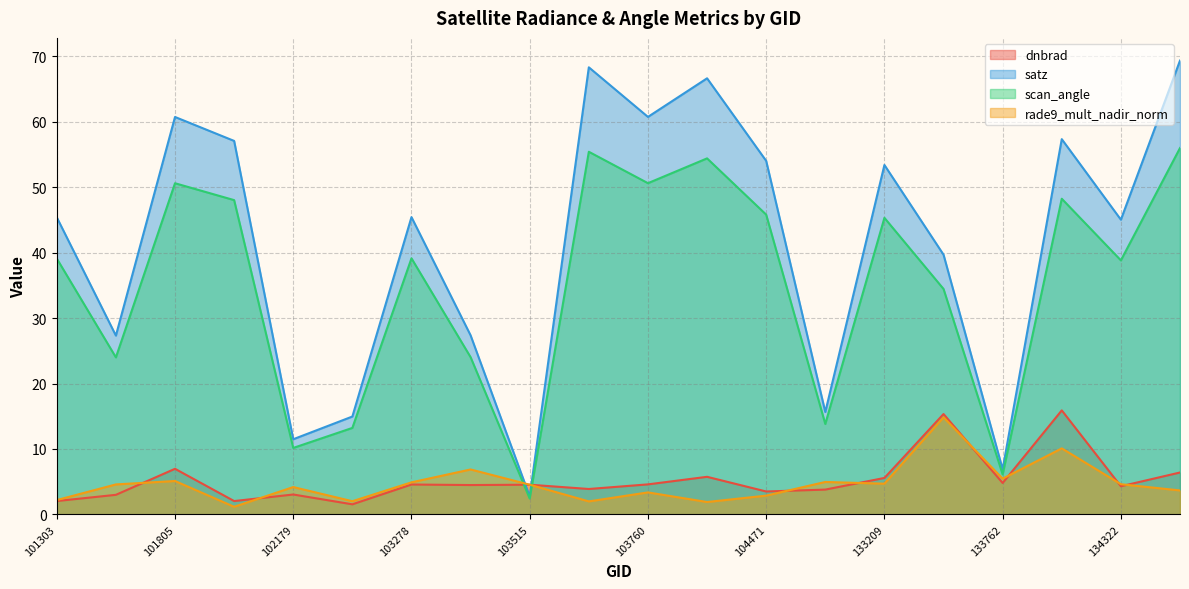

True or false: dnbrad and satz intersect in this chart.

True